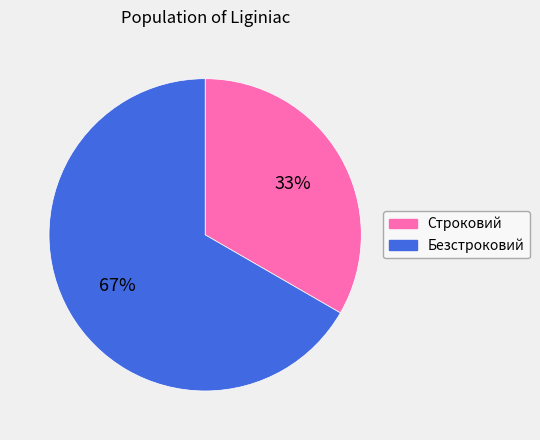

To the nearest percent, what portion does Строковий represent?

33%